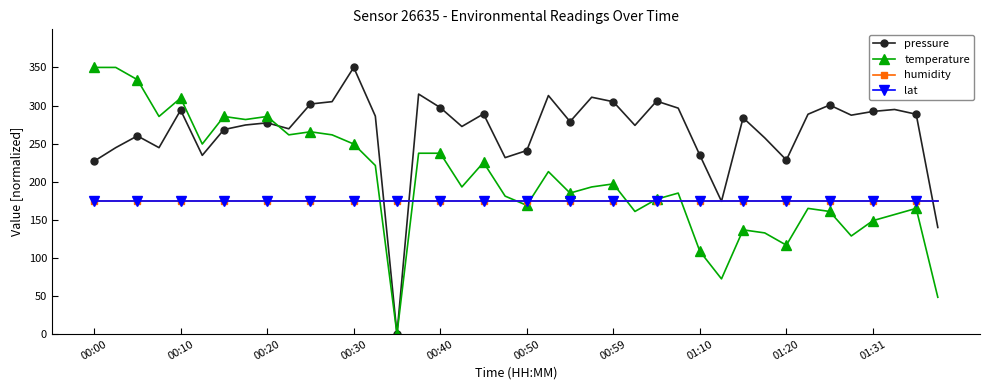

Which series has the largest range (max minus min)?

pressure